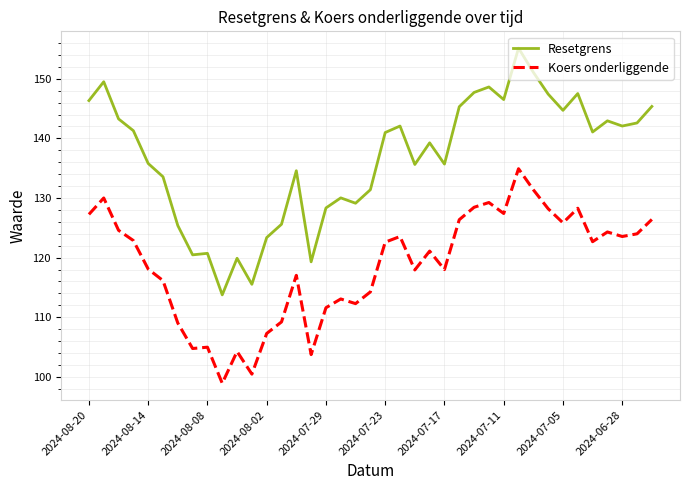

Which series has the largest range (max minus min)?

Resetgrens